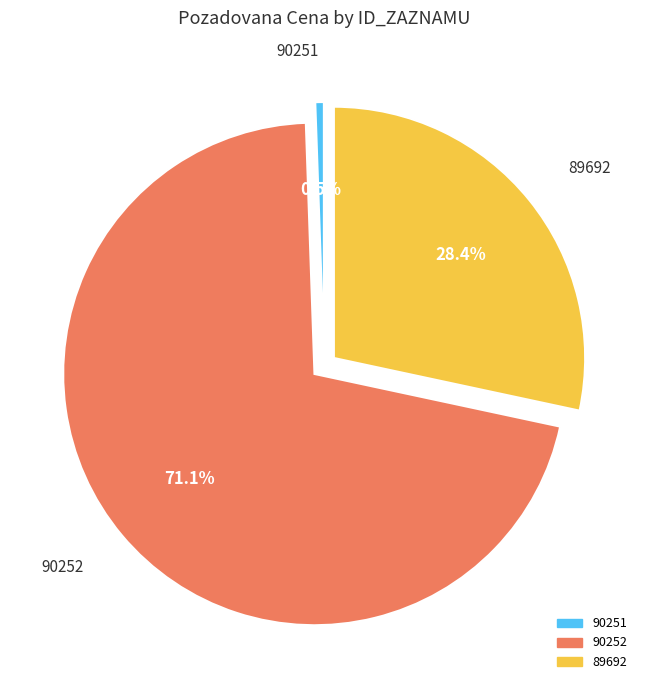

To the nearest percent, what is the difference between the 90252 and 89692 slice percentages?

43%